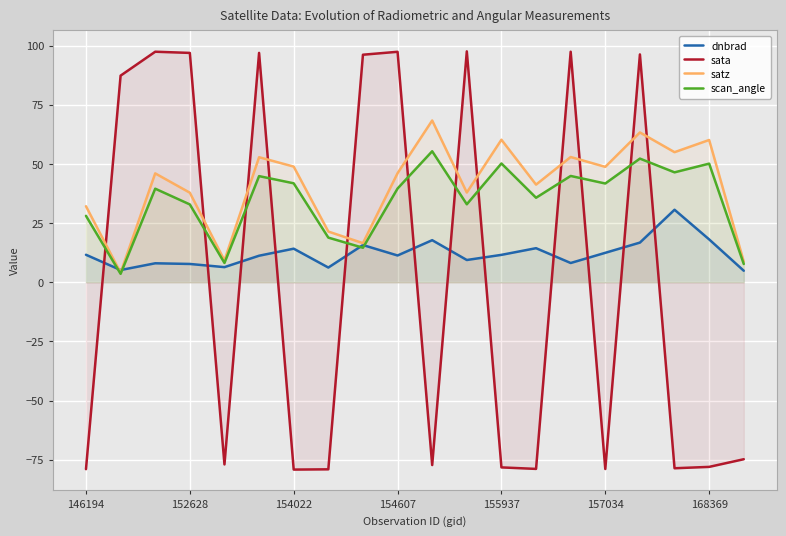

What is the total value across all series at 155937?

43.9